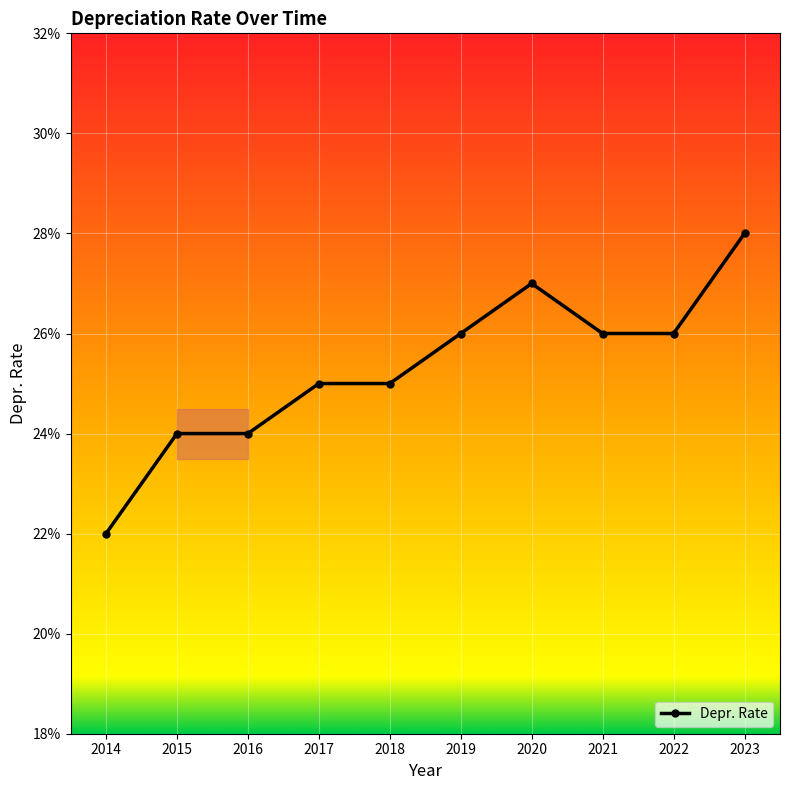

Reading left to right, transcribe all the data shown in this chart.

2014=0.2	2015=0.2	2016=0.2	2017=0.2	2018=0.2	2019=0.3	2020=0.3	2021=0.3	2022=0.3	2023=0.3